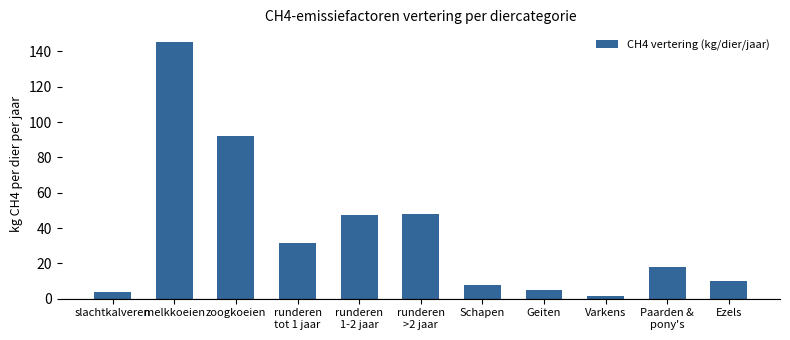

At which label is the value closest to 73?

zoogkoeien